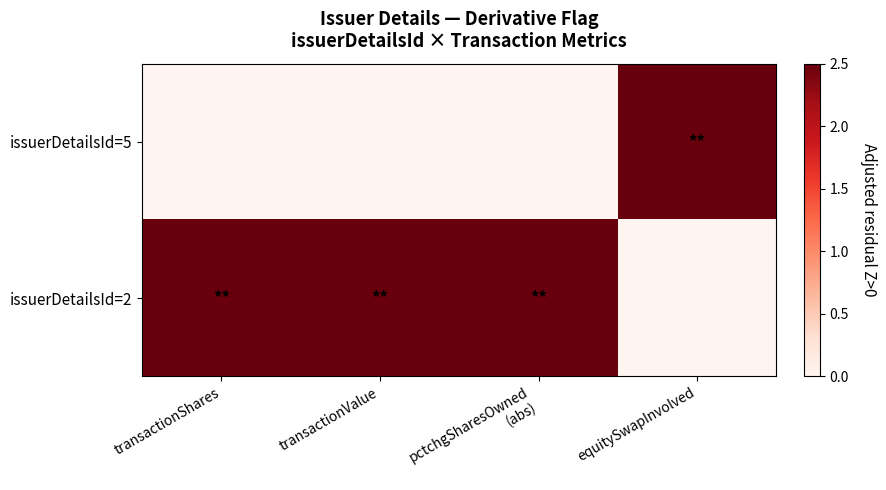

Reading left to right, list all the values displayed in this chart.

issuerDetailsId=5: transactionShares=0.0	transactionValue=0.0	pctchgSharesOwned
(abs)=0.0	equitySwapInvolved=2.5
issuerDetailsId=2: transactionShares=2.5	transactionValue=2.5	pctchgSharesOwned
(abs)=2.5	equitySwapInvolved=0.0